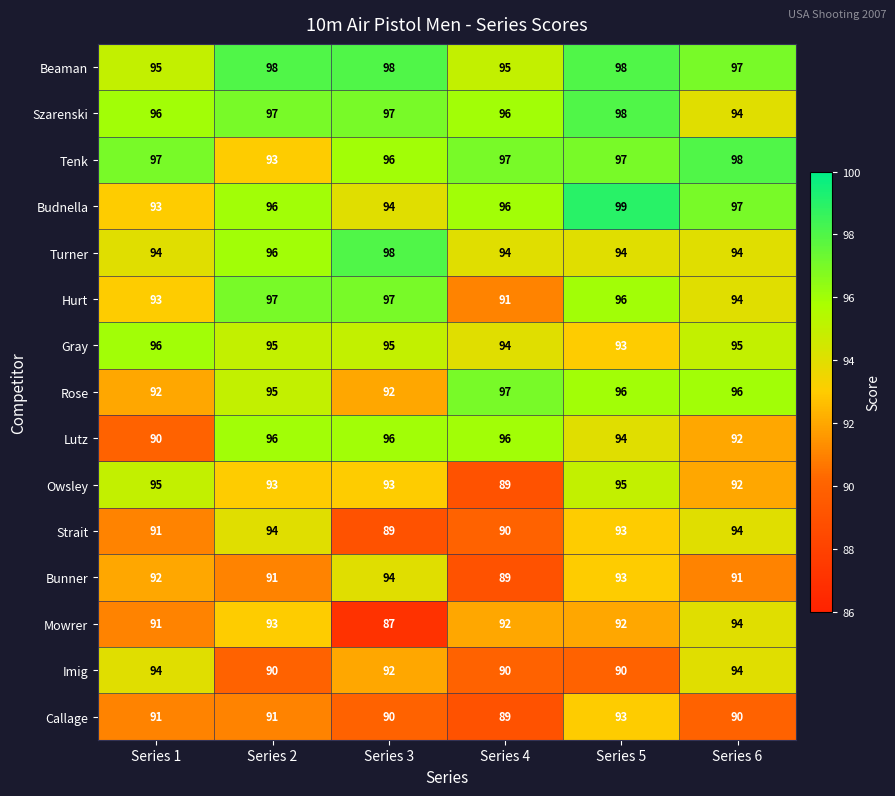

What is the maximum value shown in the chart?

99